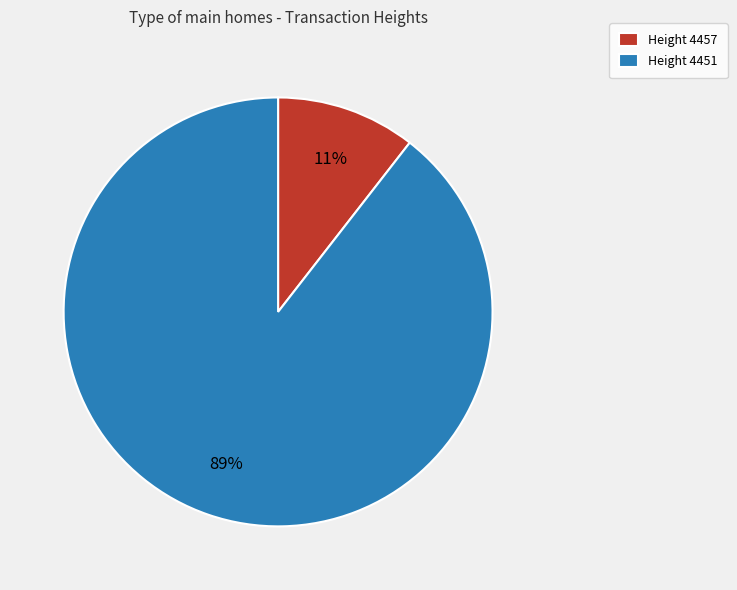

Do Height 4451 and Height 4457 together represent more than half of the pie?

Yes